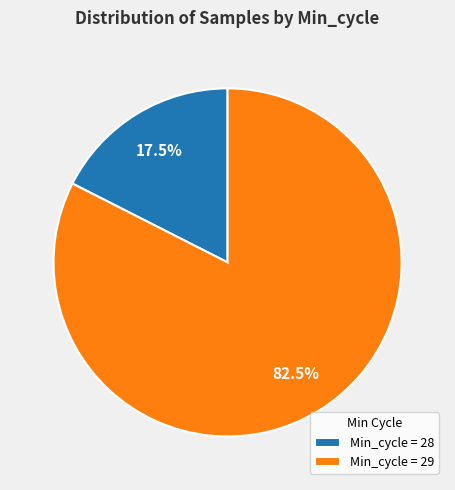

Do Min_cycle = 28 and Min_cycle = 29 together represent more than half of the pie?

Yes